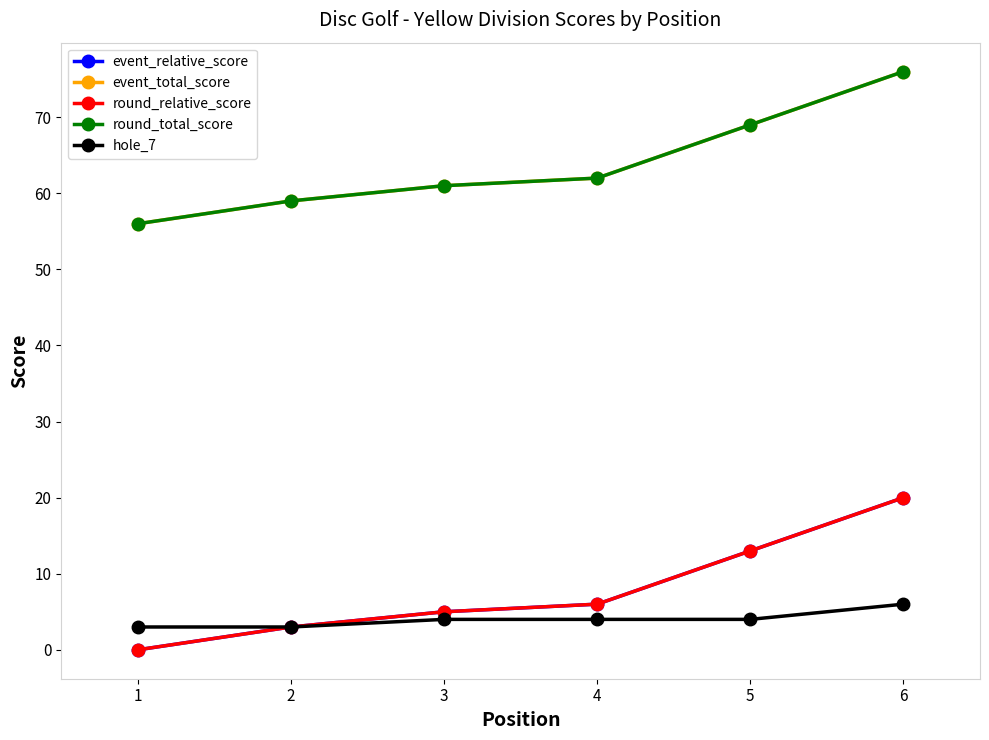

Count the event_total_score values in the range 59 to 69.

4